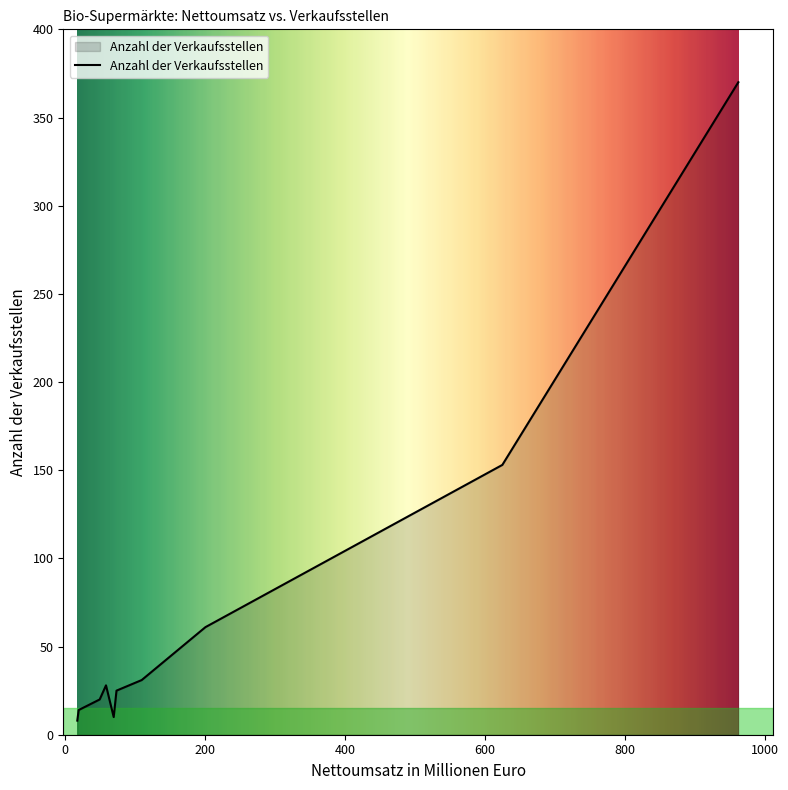

How many lines are shown in the chart?

1